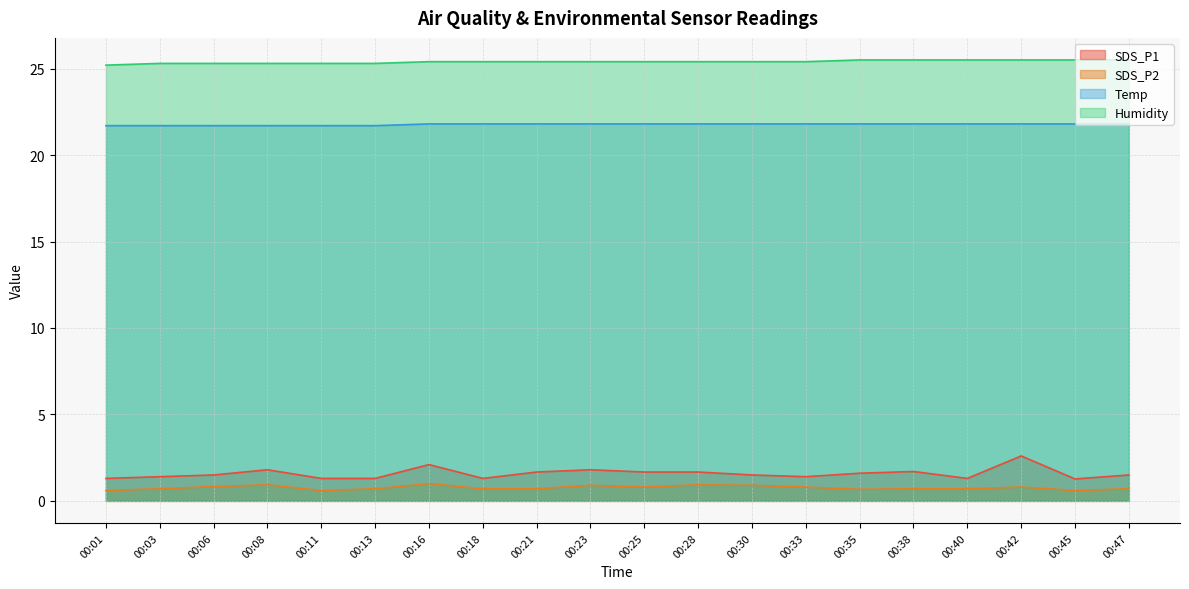

What is the sum of the SDS_P1 values at 00:03 and 00:33?

2.8